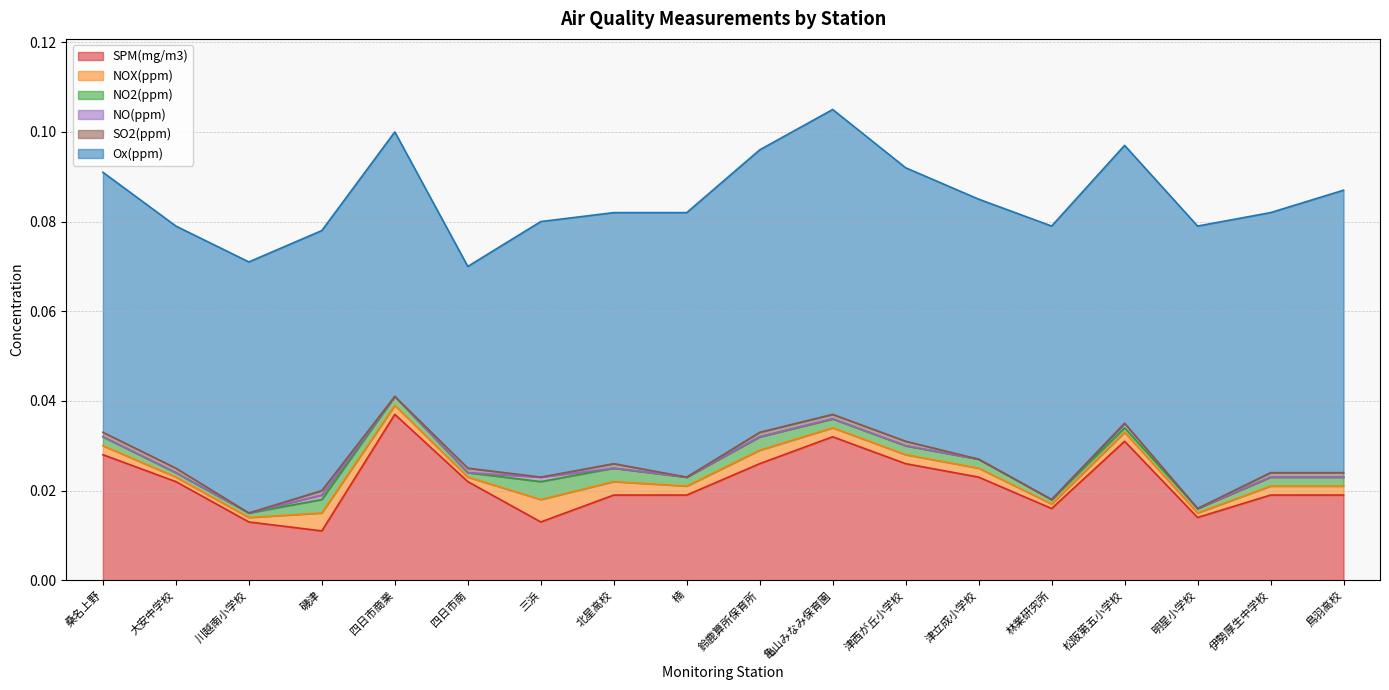

Between 楠 and 北星高校, which is larger?

楠